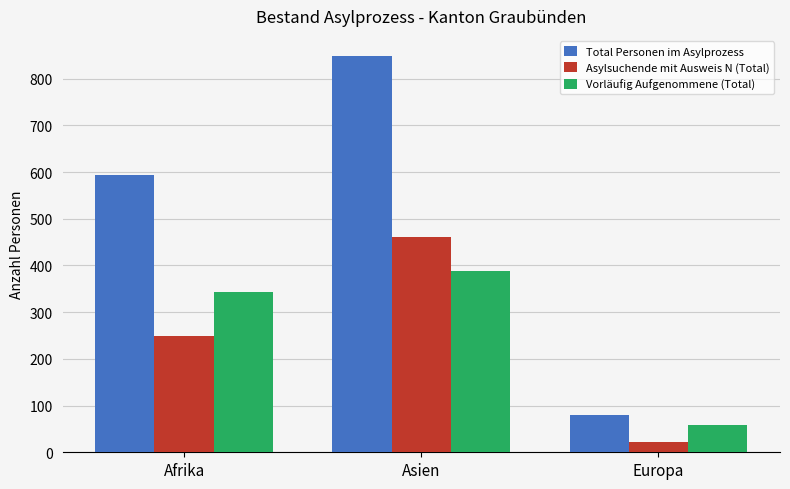

Between Afrika and Asien, which series saw the biggest shift?

Total Personen im Asylprozess